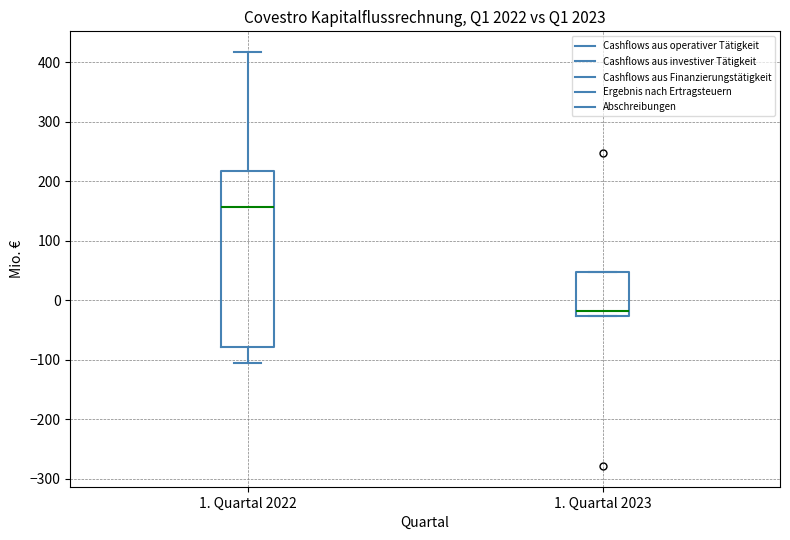

Reading left to right, read every box against the y-axis: the position of its median line, the range the box covers, and the ends of its whiskers. The values are not printed on the chart, so give them approximately, as read against the axis.

1. Quartal 2022: median 160, box -80 to 220, whiskers -100 to 420
1. Quartal 2023: median -20, box -30 to 50, whiskers -30 to 50